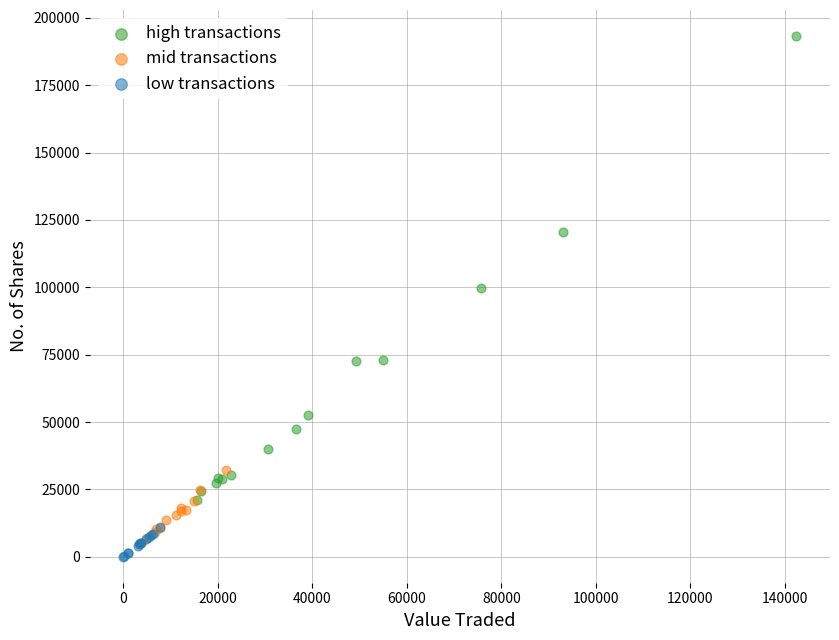

Which series contains the highest Y value?

high transactions